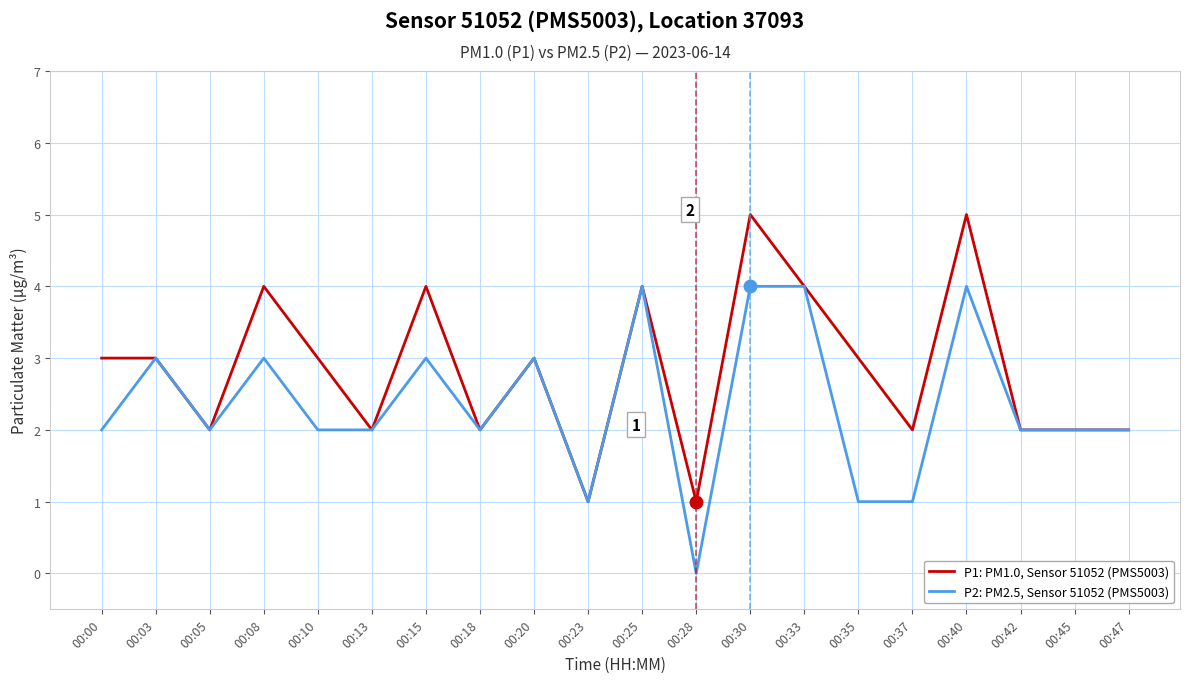

Is the value of P1: PM1.0, Sensor 51052 (PMS5003) at 00:08 greater than the value of P2: PM2.5, Sensor 51052 (PMS5003) at 00:35?

Yes